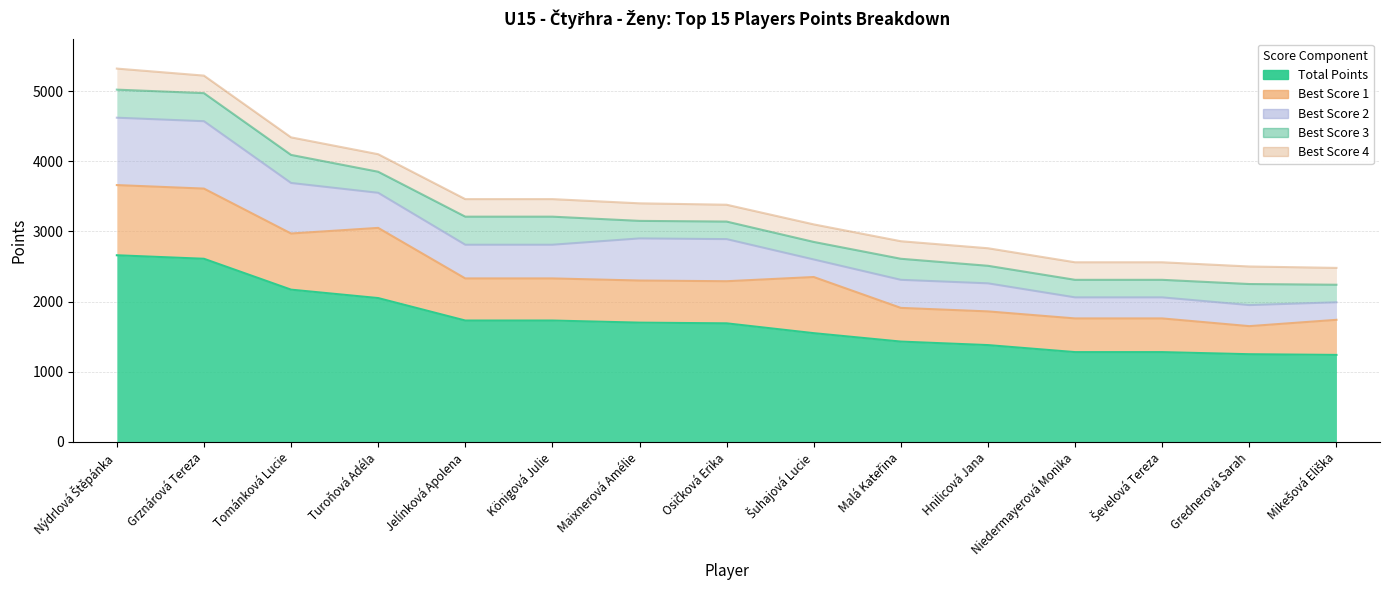

At which label does Total Points reach its peak?

Nýdrlová Štěpánka